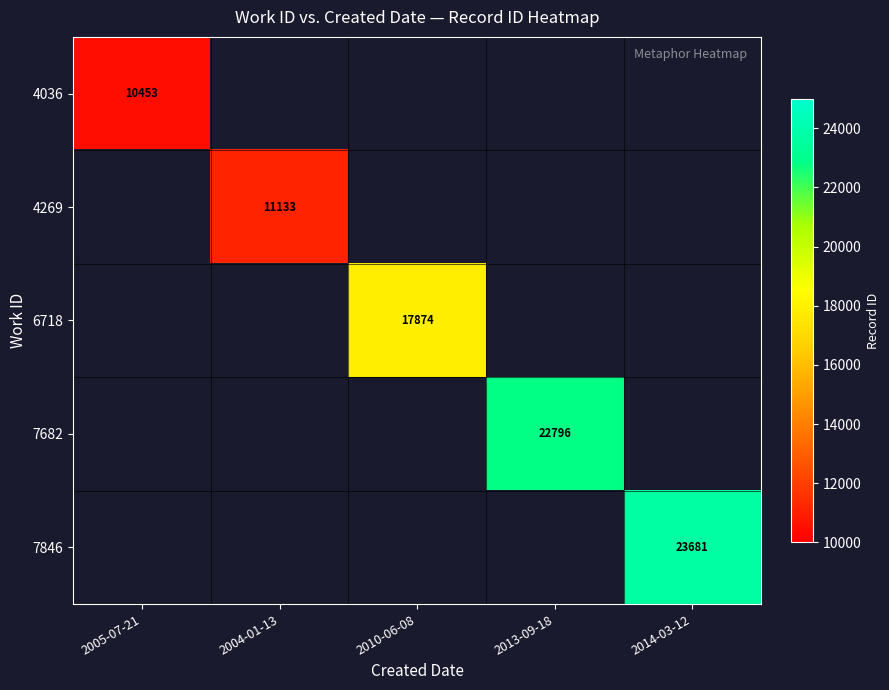

True or false: 7846 has a value of 32014 at 2014-03-12.

False